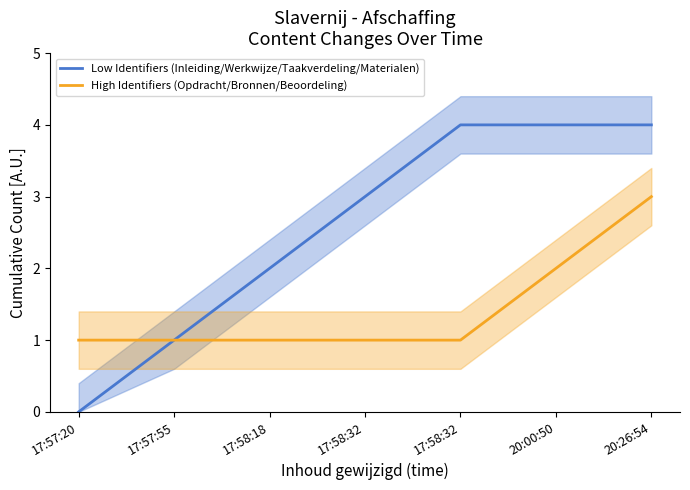

Between 17:57:20 and 20:26:54, which series saw the biggest shift?

Low Identifiers (Inleiding/Werkwijze/Taakverdeling/Materialen)